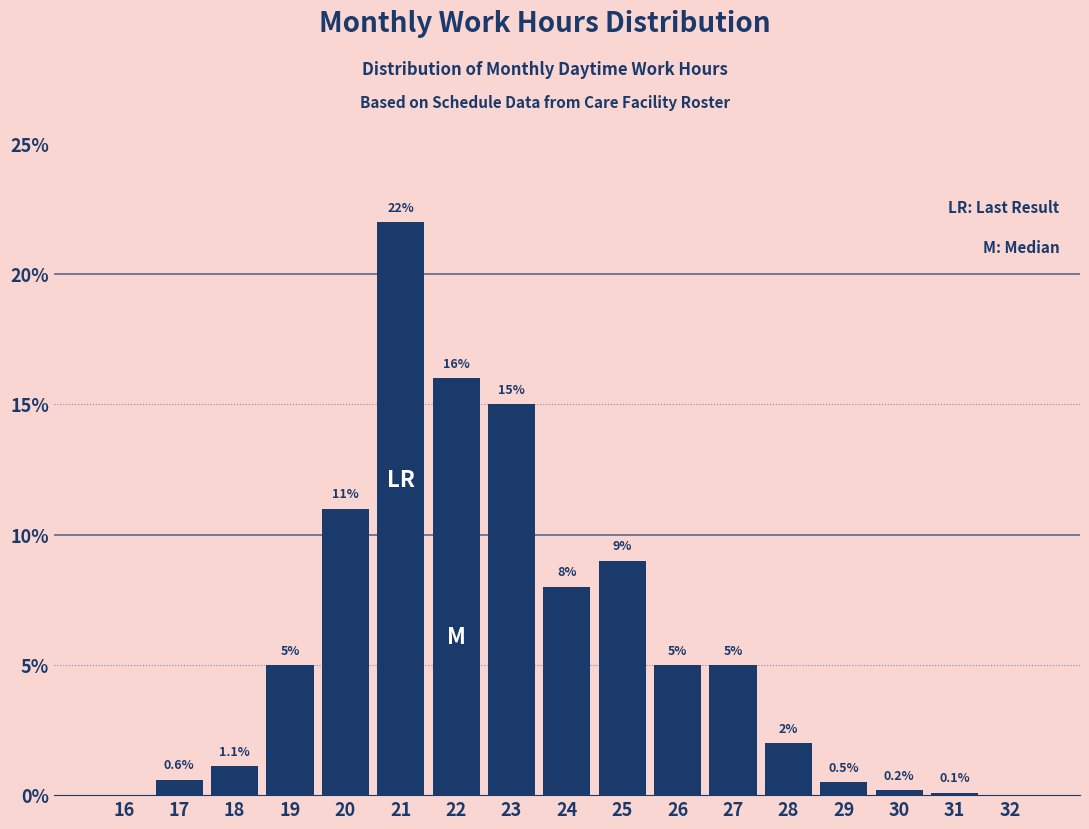

Reading left to right, list all the values displayed in this chart.

16=0.0	17=0.6	18=1.1	19=5.0	20=11.0	21=22.0	22=16.0	23=15.0	24=8.0	25=9.0	26=5.0	27=5.0	28=2.0	29=0.5	30=0.2	31=0.1	32=0.0